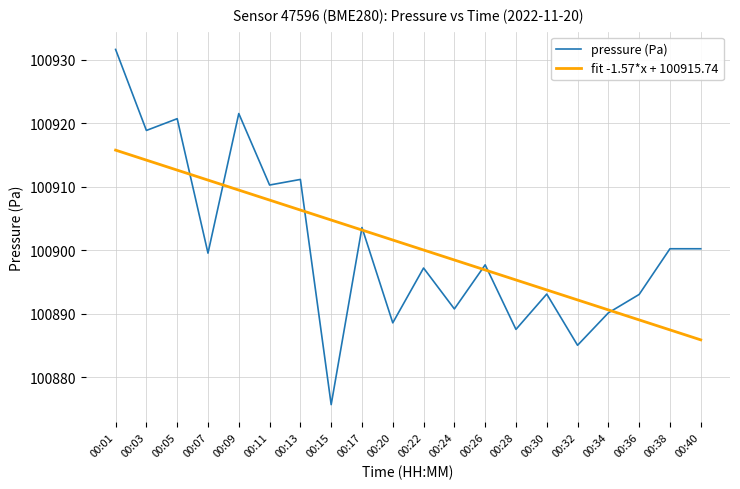

What are all the series names shown in the legend?

pressure (Pa), fit -1.57*x + 100915.74